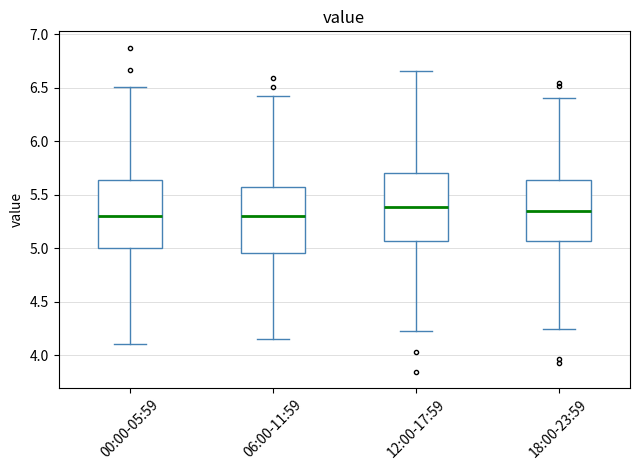

Reading left to right, read every box against the y-axis: the position of its median line, the range the box covers, and the ends of its whiskers. The values are not printed on the chart, so give them approximately, as read against the axis.

00:00-05:59: median 5.30, box 5.00 to 5.65, whiskers 4.10 to 6.50
06:00-11:59: median 5.30, box 4.95 to 5.55, whiskers 4.15 to 6.40
12:00-17:59: median 5.40, box 5.05 to 5.70, whiskers 4.25 to 6.65
18:00-23:59: median 5.35, box 5.05 to 5.65, whiskers 4.25 to 6.40